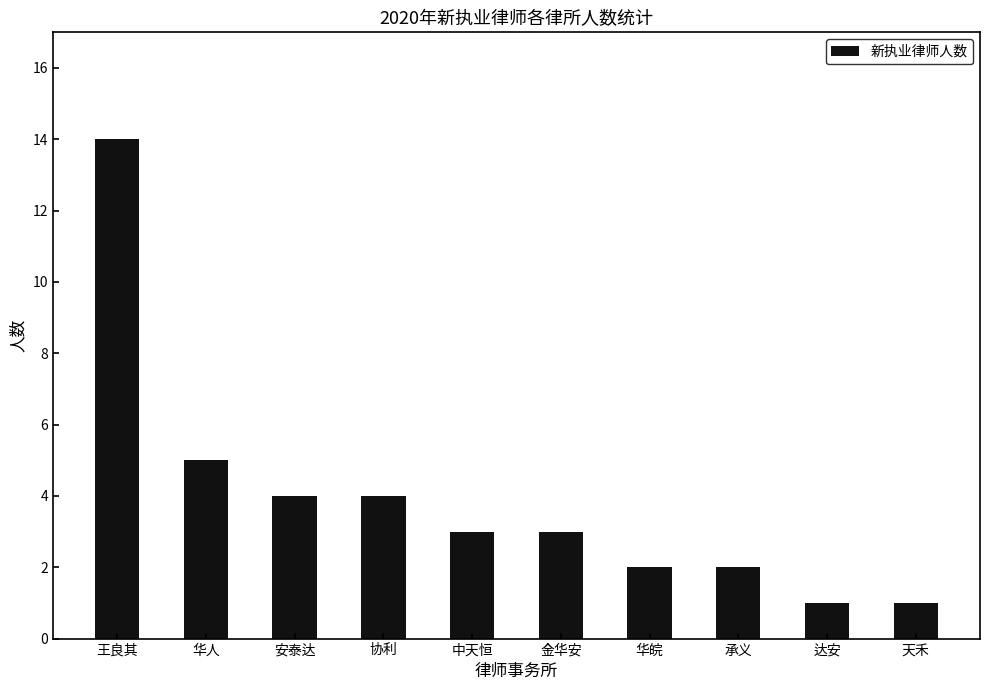

What is the value of the 5th bar from the left?

3